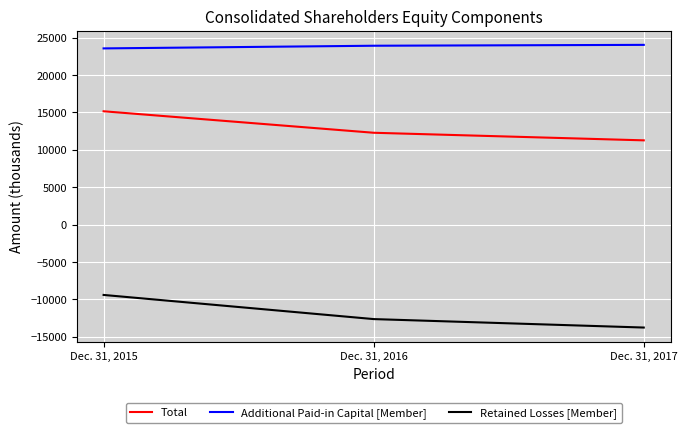

List the labels in order of Total value, smallest first.

Dec. 31, 2017, Dec. 31, 2016, Dec. 31, 2015